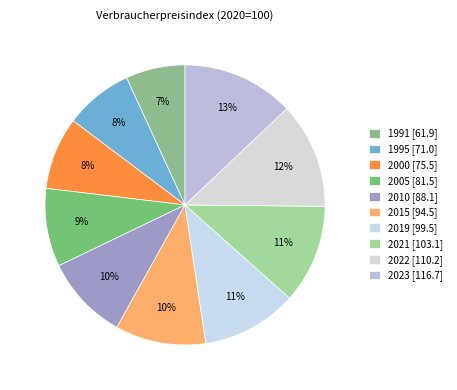

To the nearest percent, what is the average slice percentage?

10%